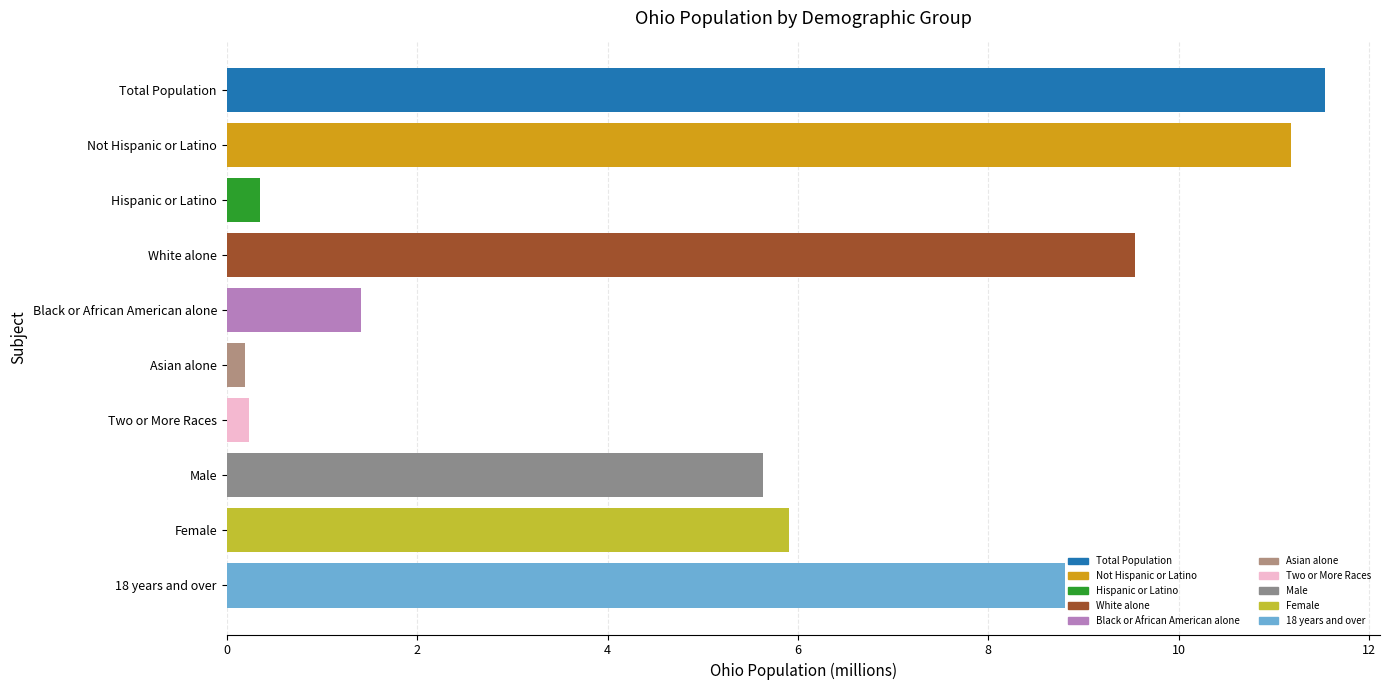

The value at Total Population is 15.4. True or false?

False